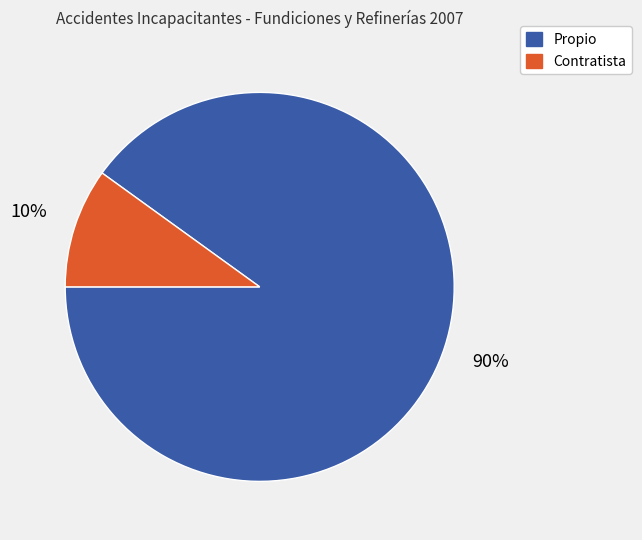

Rank the categories by value from lowest to highest.

Contratista, Propio